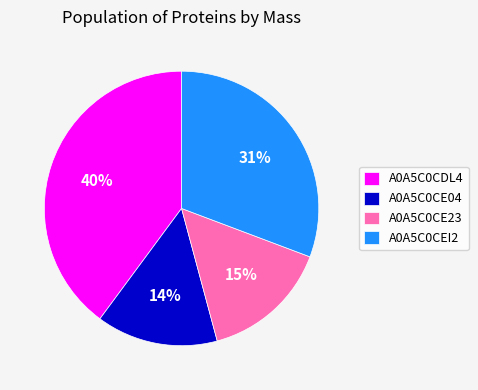

How many segments does this pie chart have?

4